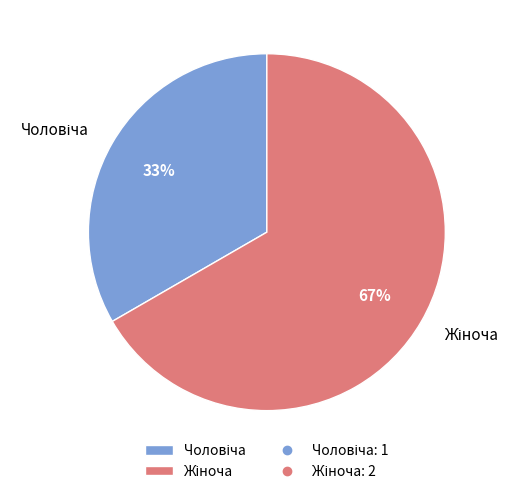

To the nearest percent, what is the average slice percentage?

50%